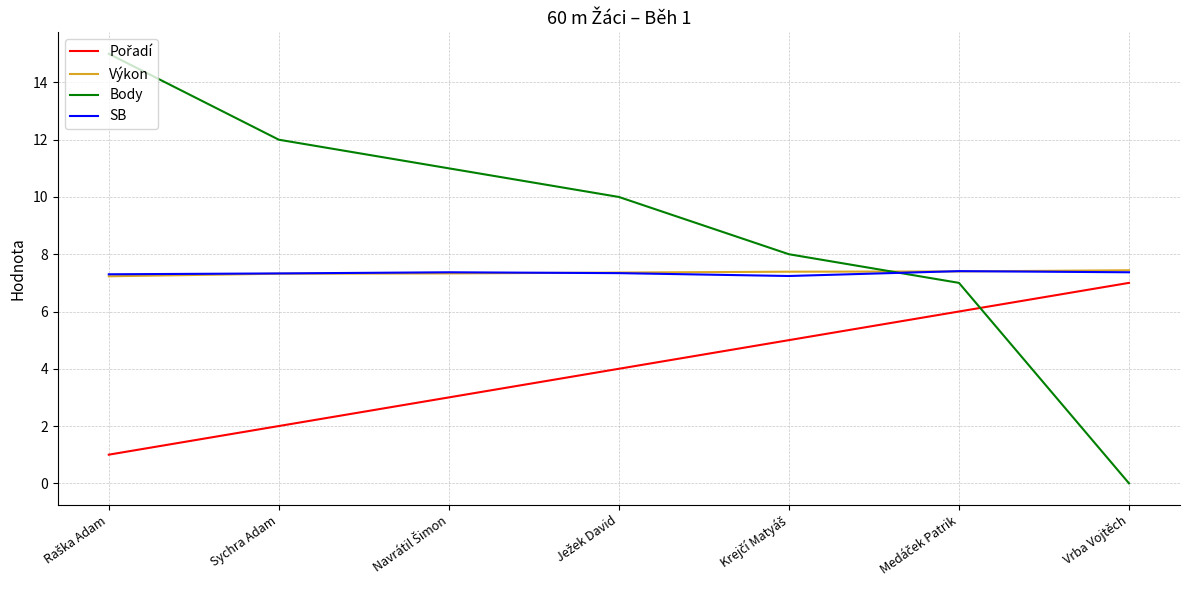

Which series has the widest spread of values?

Body